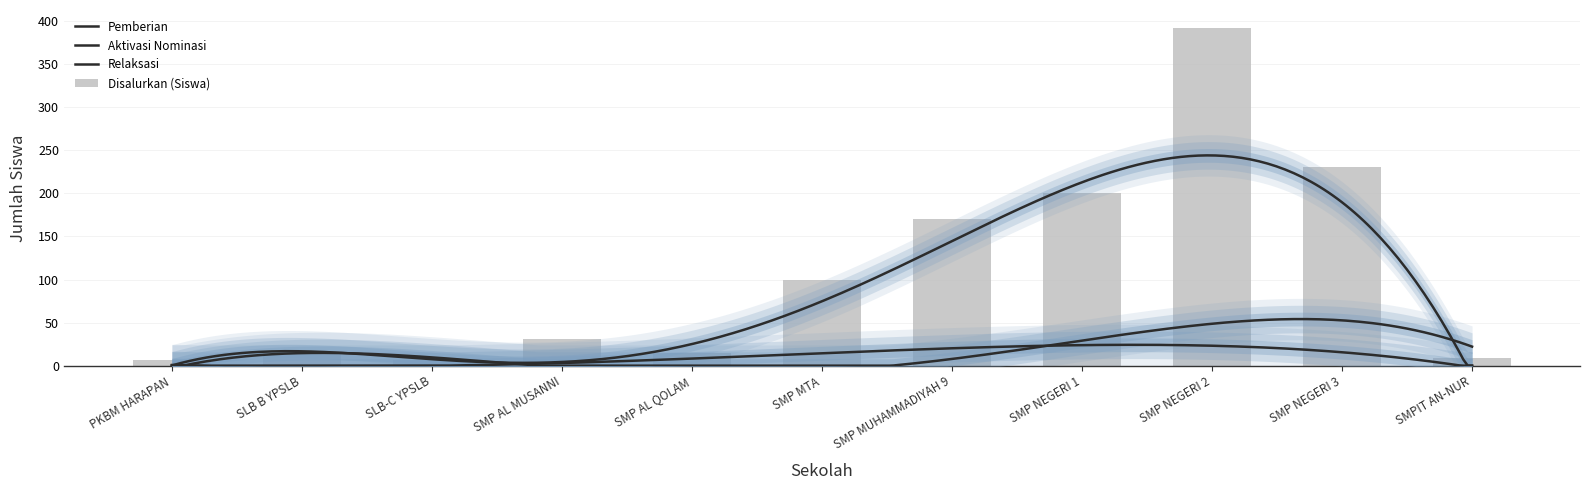

What is the average value of the Disalurkan (Siswa) series?

107